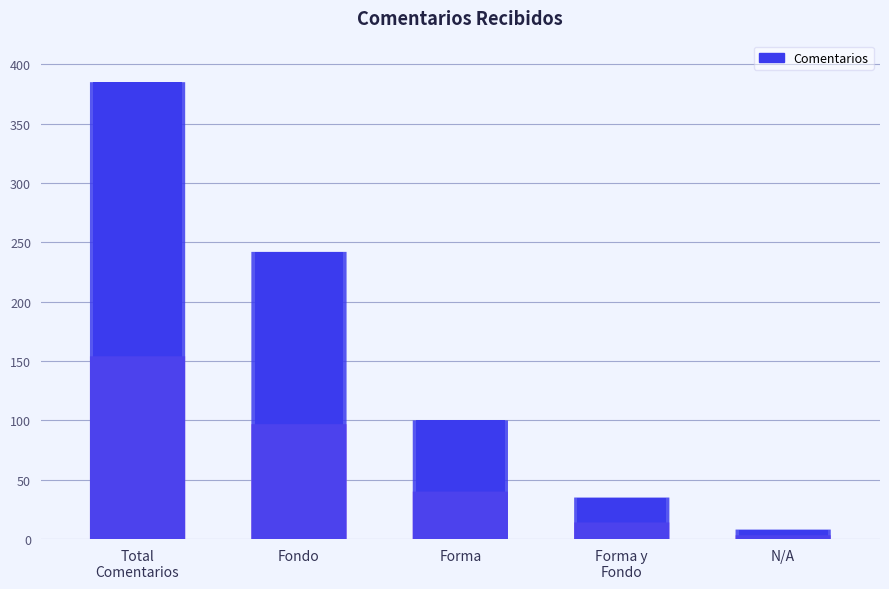

What is the value of the 3rd bar from the left?

100